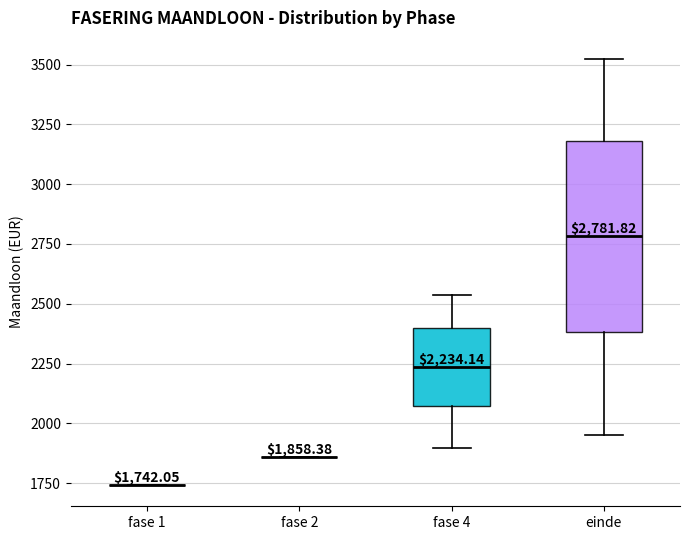

Comparing the boxes themselves (not the whiskers), which one is the tallest?

einde